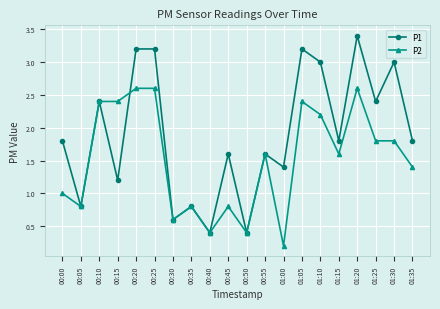

List the series in order of their overall mean, lowest first.

P2, P1